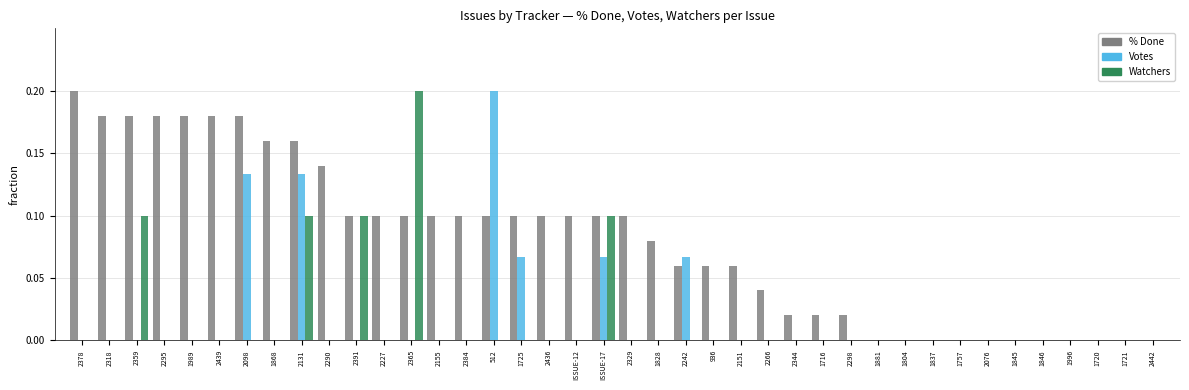

True or false: Watchers has a value of 0.1 at 2266.

False